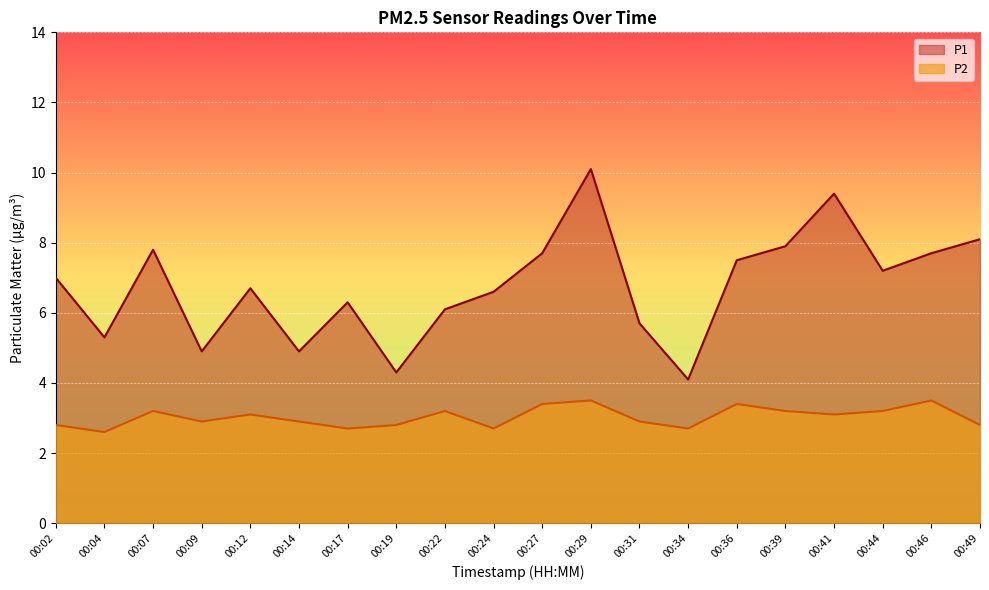

Which label corresponds to the smallest value in the chart?

00:04